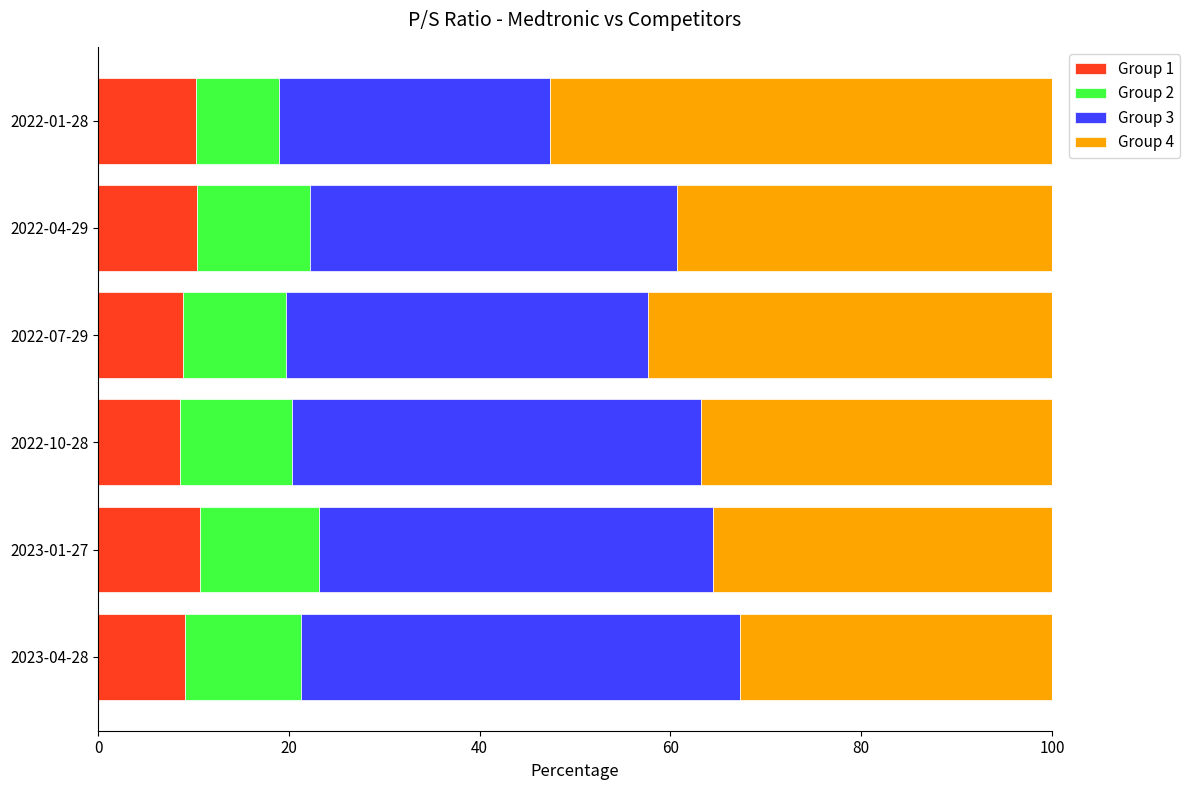

What is the total value across all series at 2022-10-28?

100.0